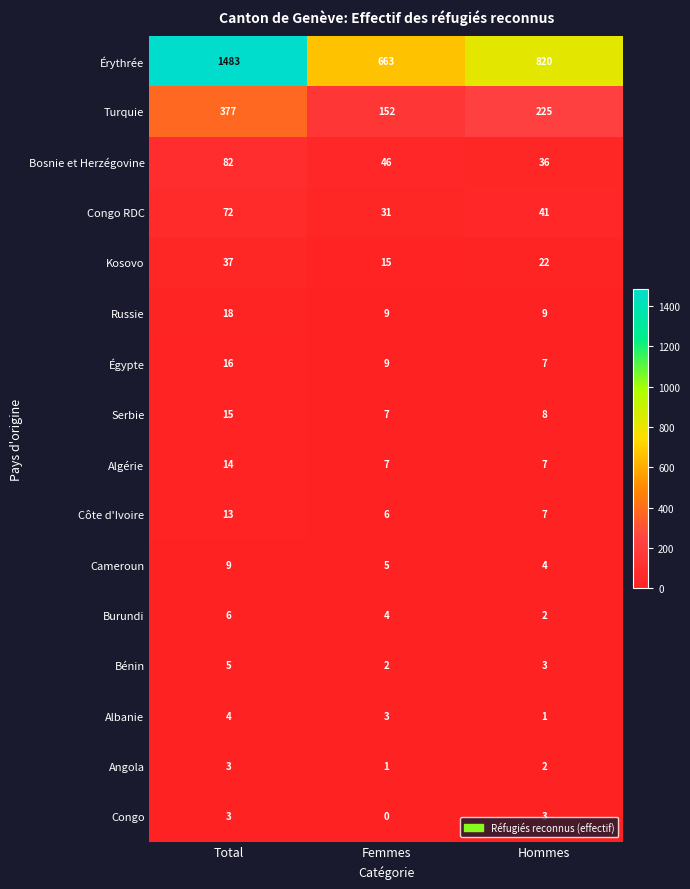

What is the difference between the highest and lowest values at Total?

1480